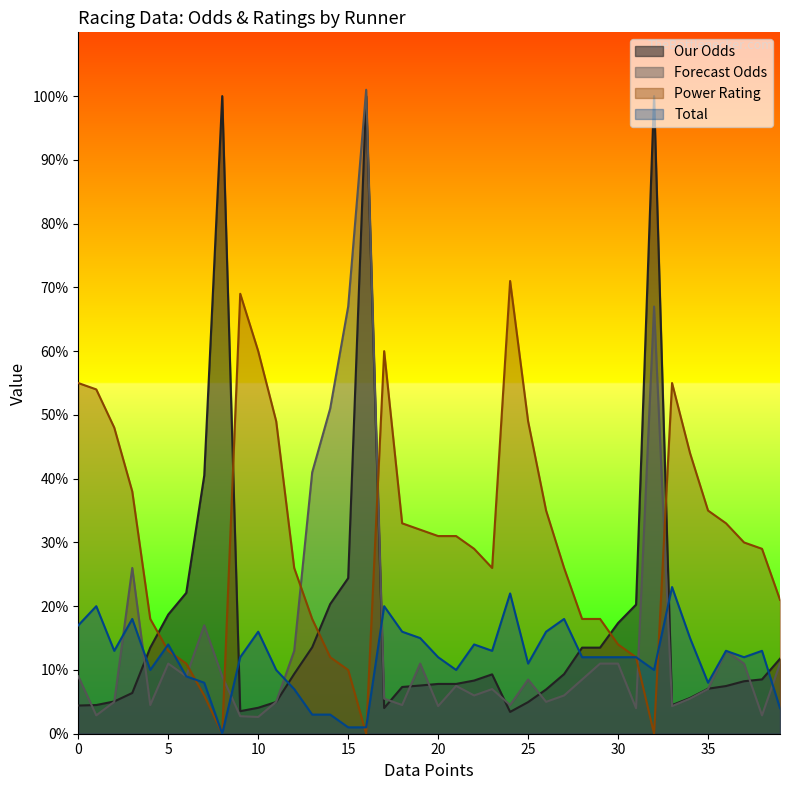

Which series has the widest spread of values?

Forecast Odds